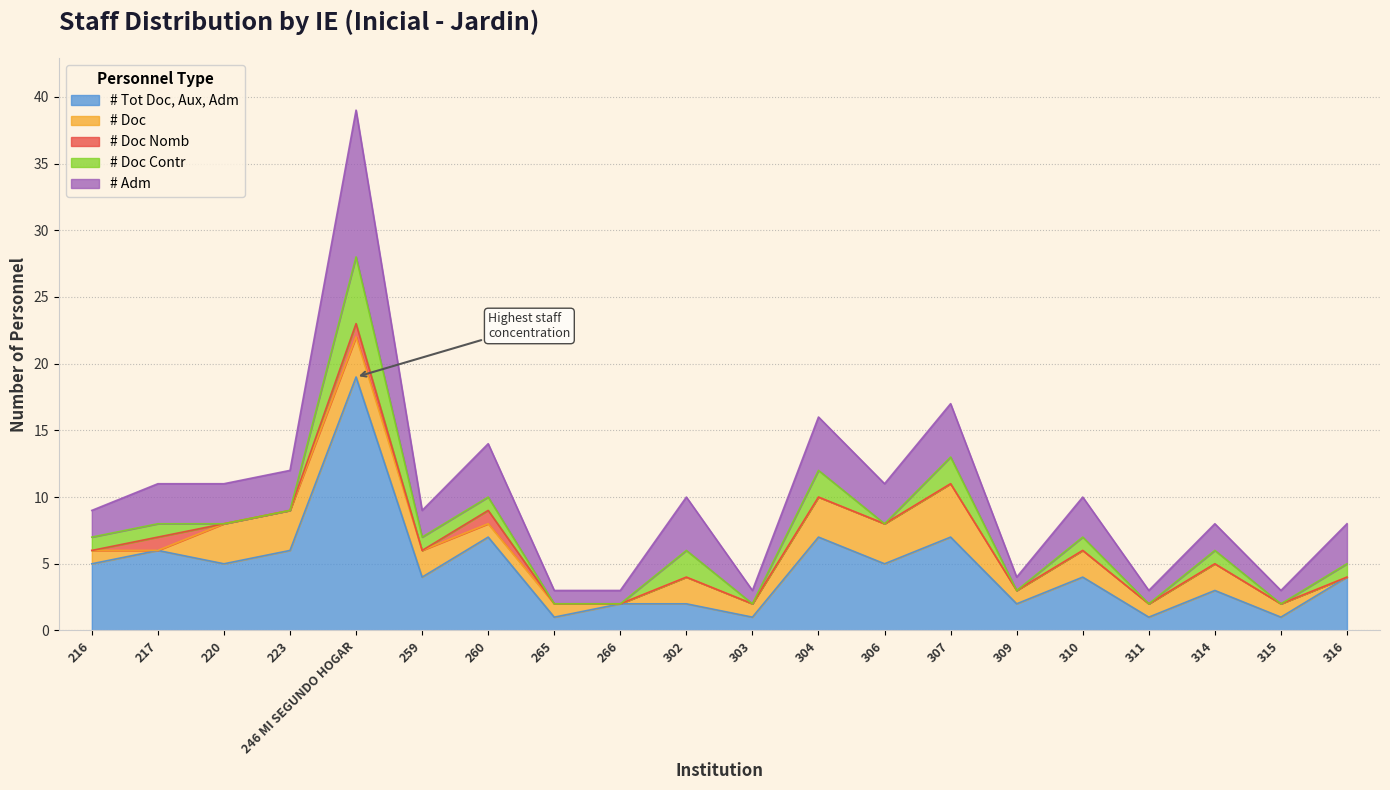

Count the # Adm values in the range 1 to 4.

19